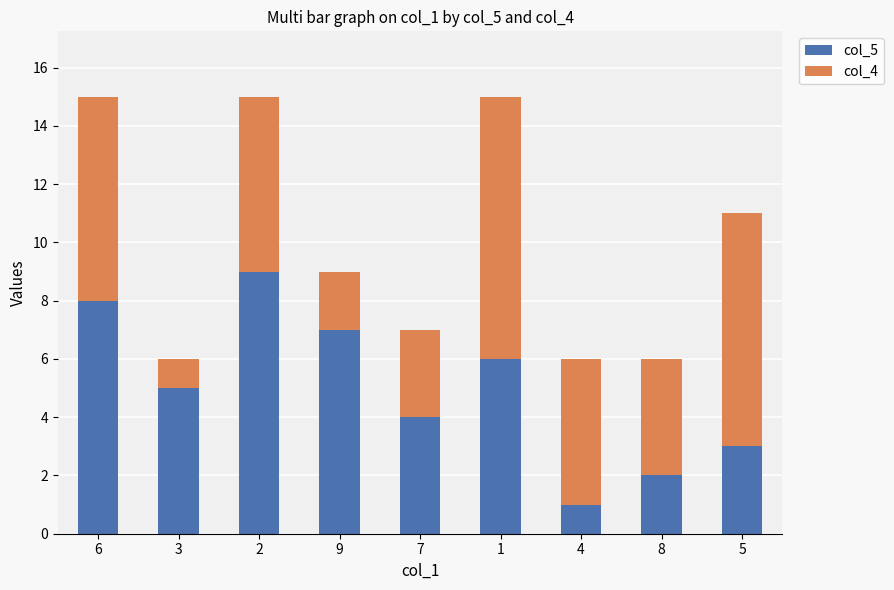

Is it true that col_5 equals 8 at 6?

True